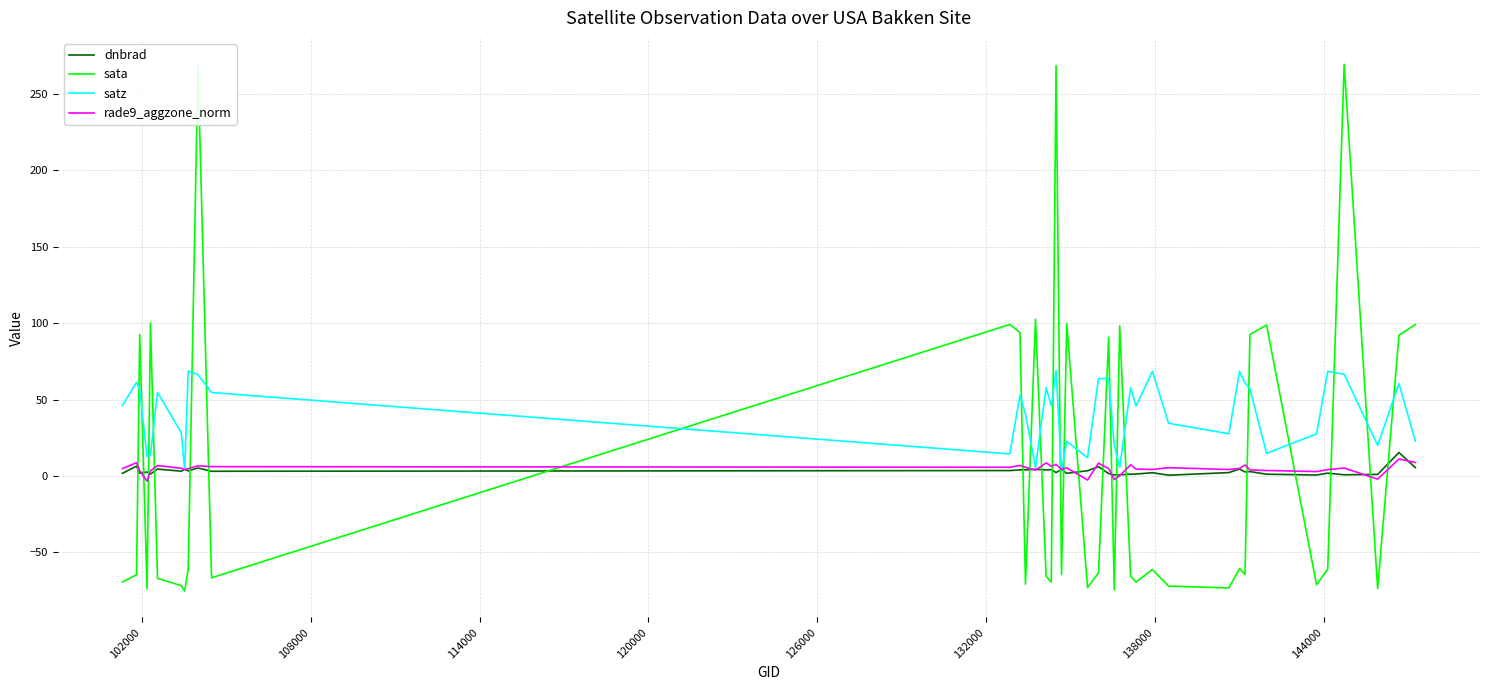

What is the highest value of the satz series?

69.1